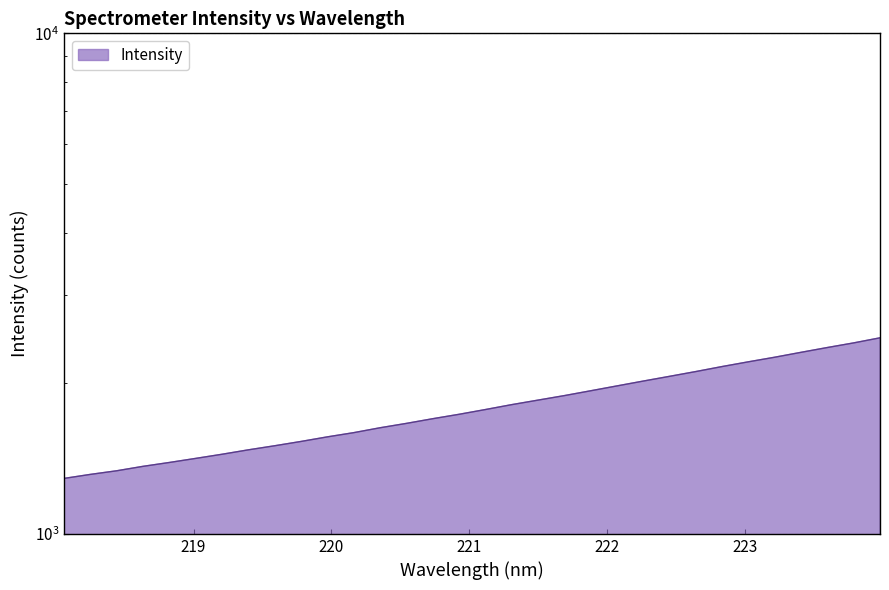

Rank the categories by value from lowest to highest.

218.0596, 218.2508, 218.442, 218.6332, 218.8244, 219.0156, 219.2067, 219.3979, 219.589, 219.7801, 219.9712, 220.1623, 220.3533, 220.5444, 220.7354, 220.9264, 221.1174, 221.3083, 221.4993, 221.6902, 221.8812, 222.0721, 222.263, 222.4538, 222.6447, 222.8355, 223.0264, 223.2172, 223.408, 223.5987, 223.7895, 223.9802